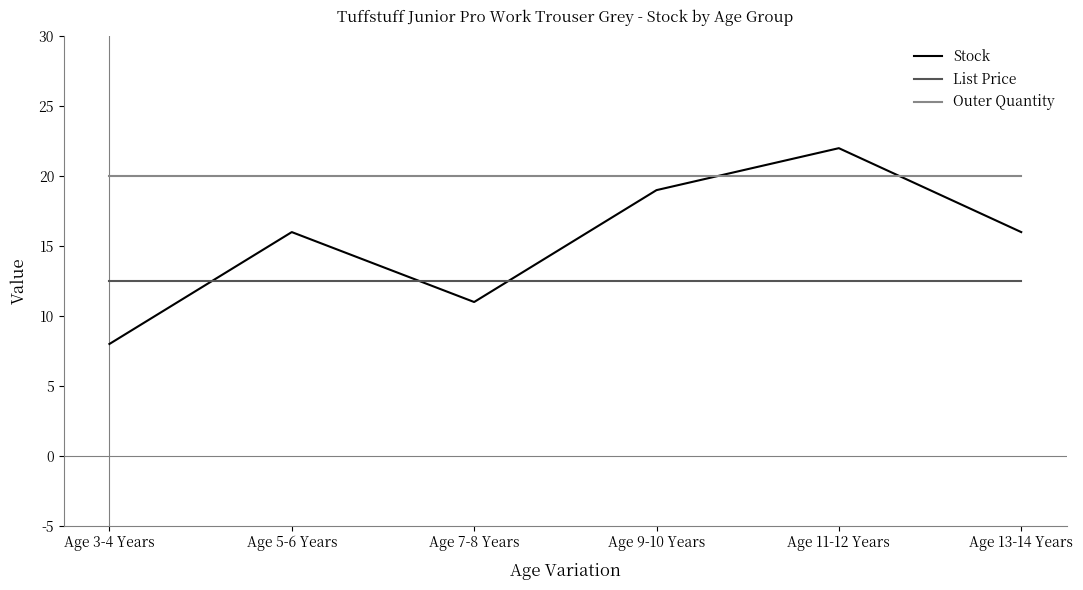

Reading left to right, extract all data points from this chart.

Stock: 8.0	16.0	11.0	19.0	22.0	16.0
List Price: 12.5	12.5	12.5	12.5	12.5	12.5
Outer Quantity: 20.0	20.0	20.0	20.0	20.0	20.0